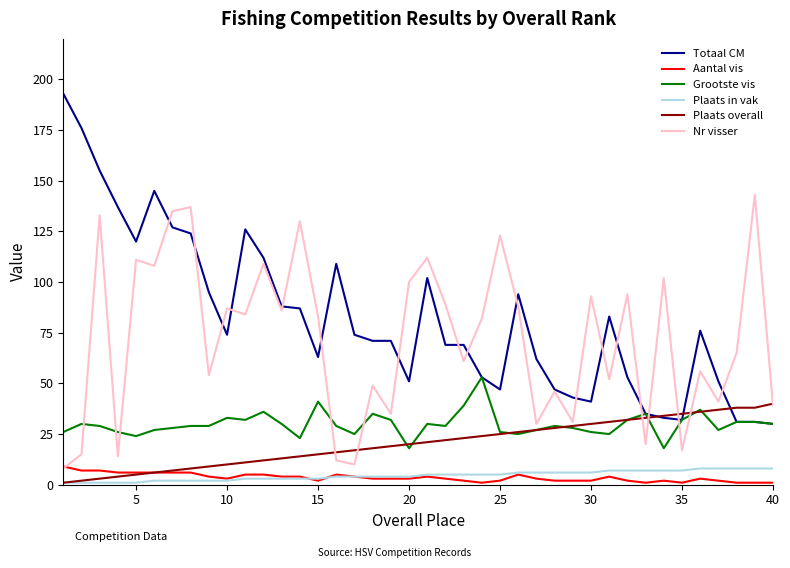

What are all the series names shown in the legend?

Totaal CM, Aantal vis, Grootste vis, Plaats in vak, Plaats overall, Nr visser